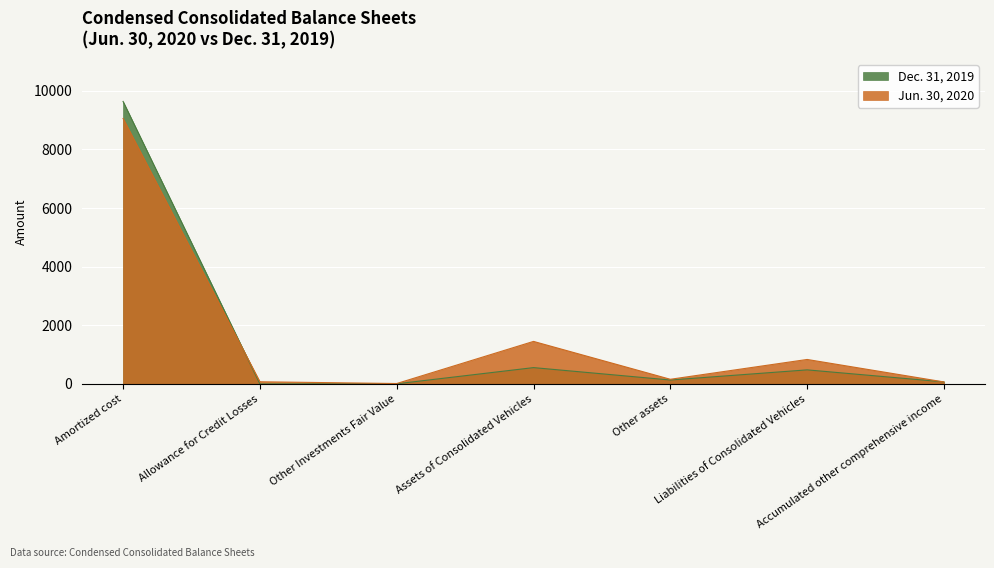

Which has a higher value, Accumulated other comprehensive income or Other assets?

Other assets